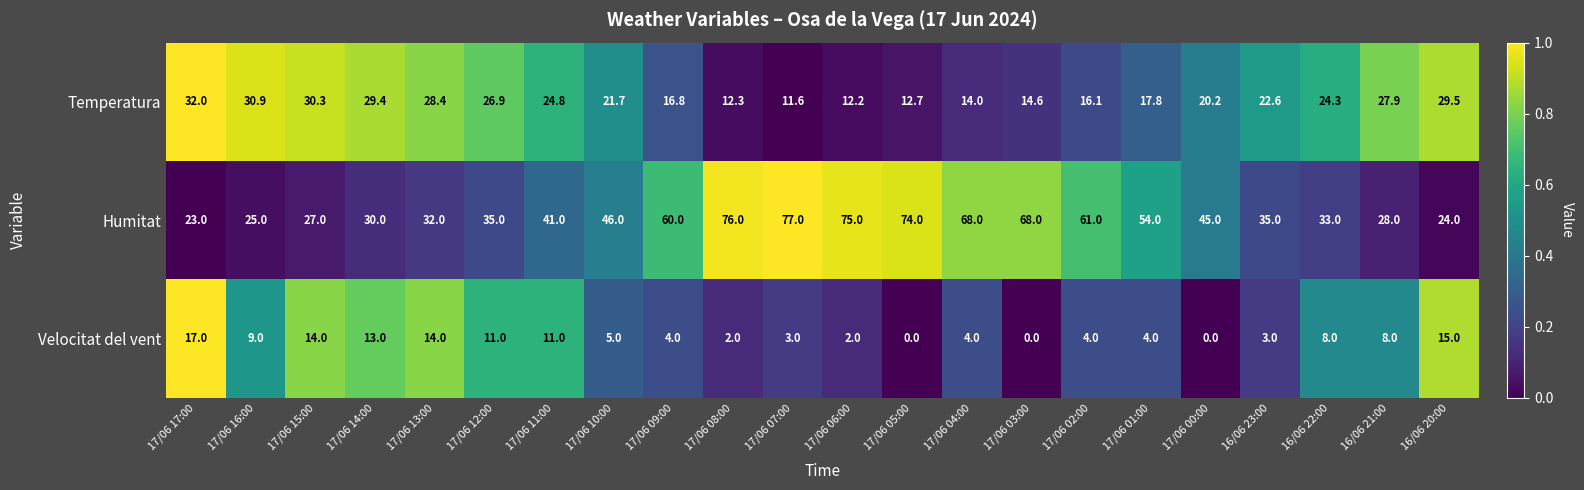

Between 17/06 13:00 and 17/06 02:00, which series saw the biggest shift?

Humitat